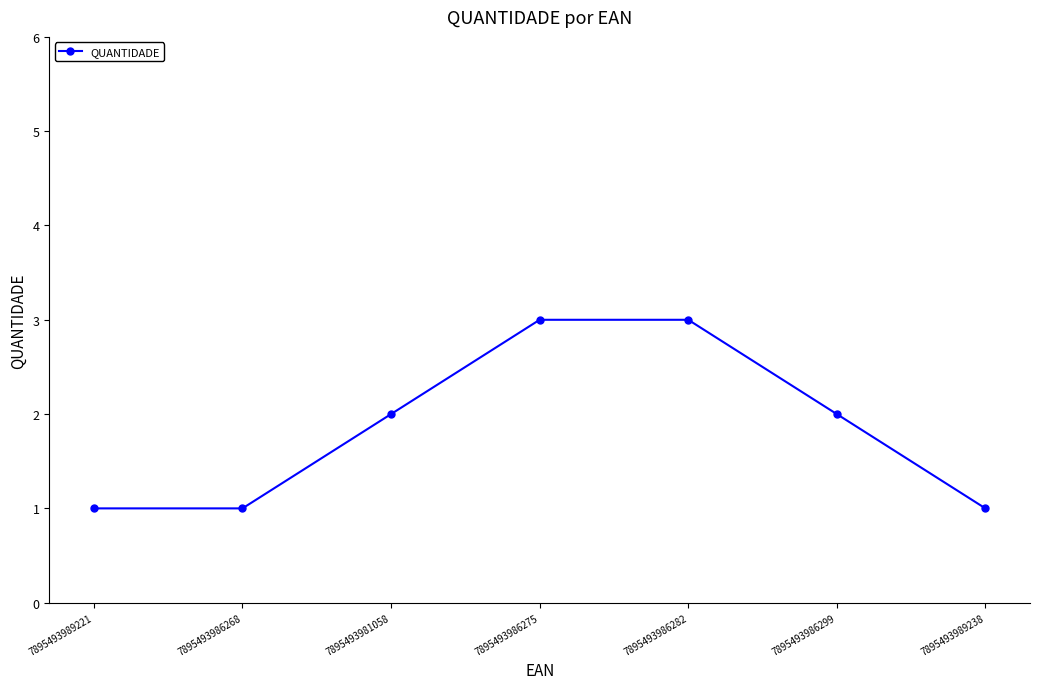

How many lines are shown in the chart?

1